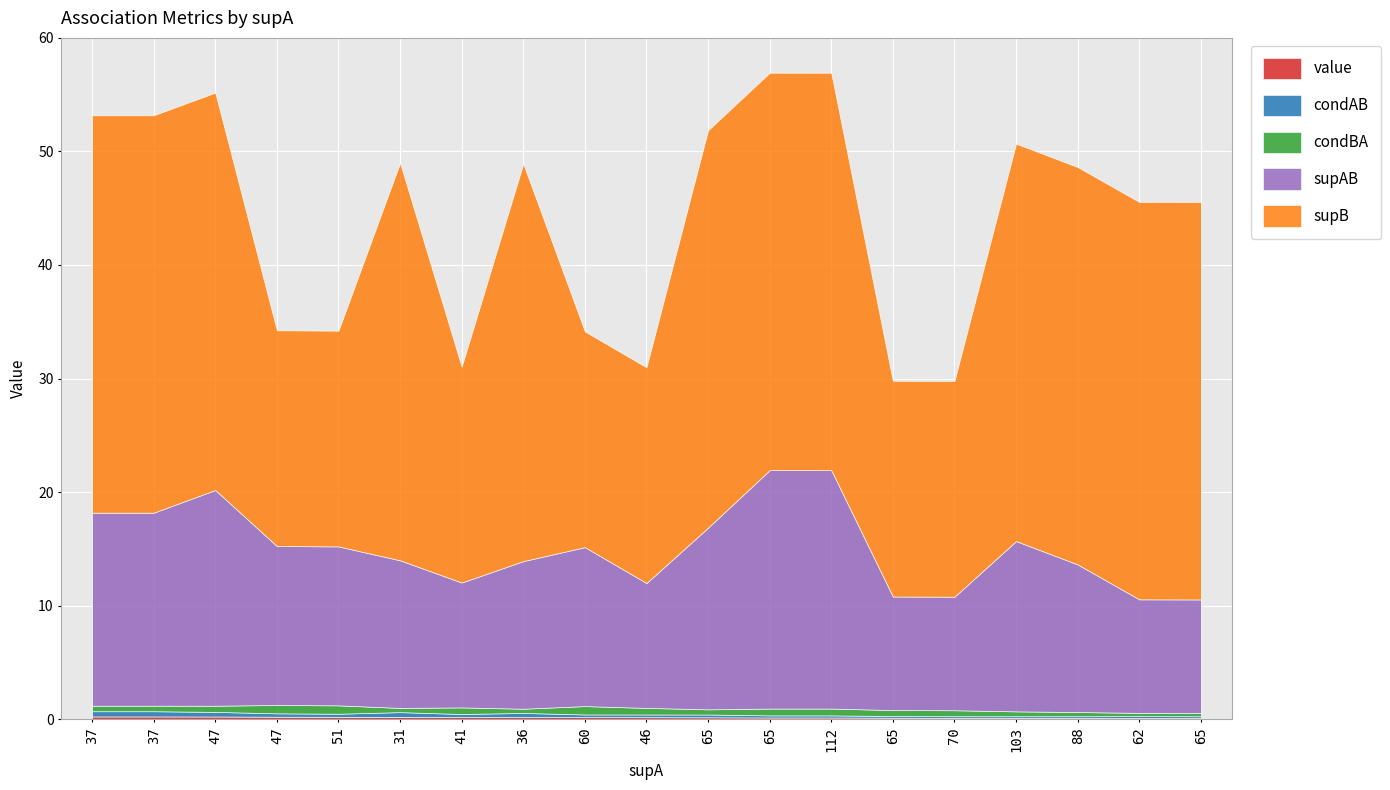

How many interior local peaks does the supAB series have?

3